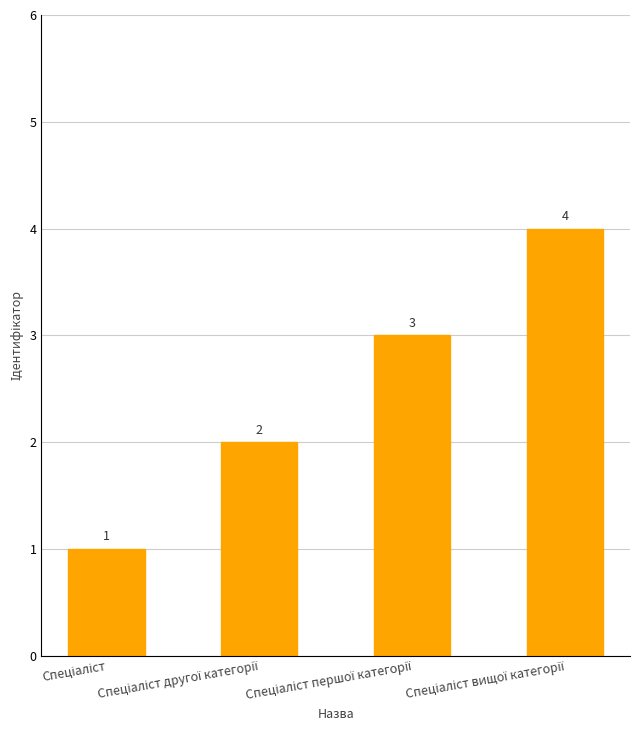

How many values are between 2 and 4?

3